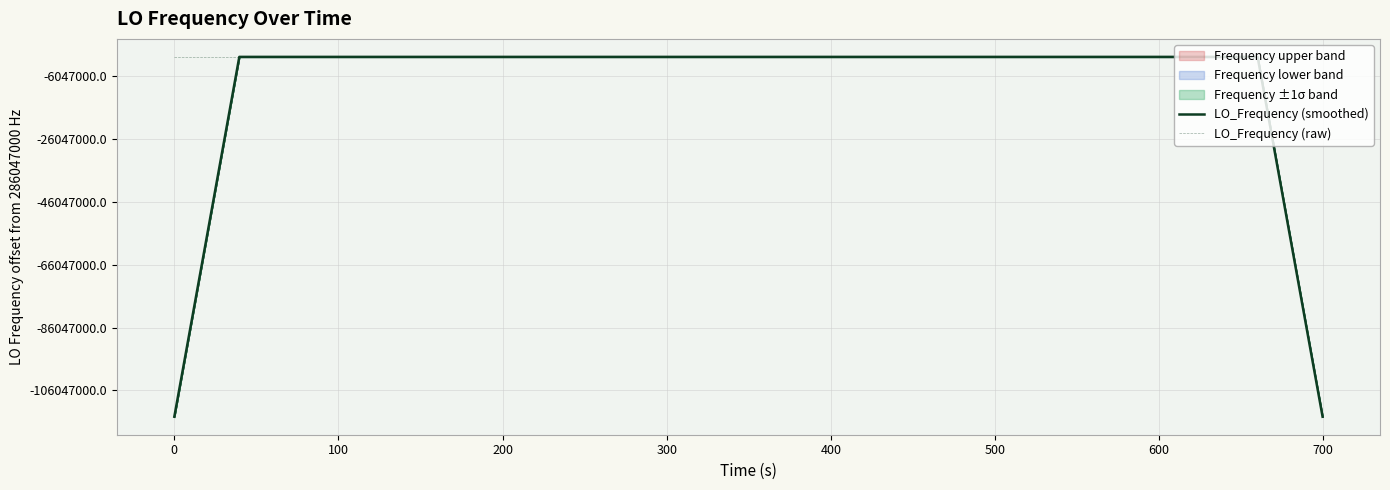

How many data points in LO_Frequency (smoothed) are above 286047000?

22